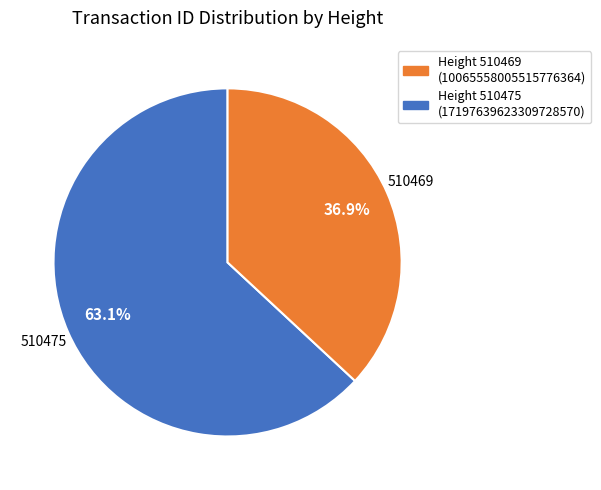

Is there a majority slice in this chart?

Yes